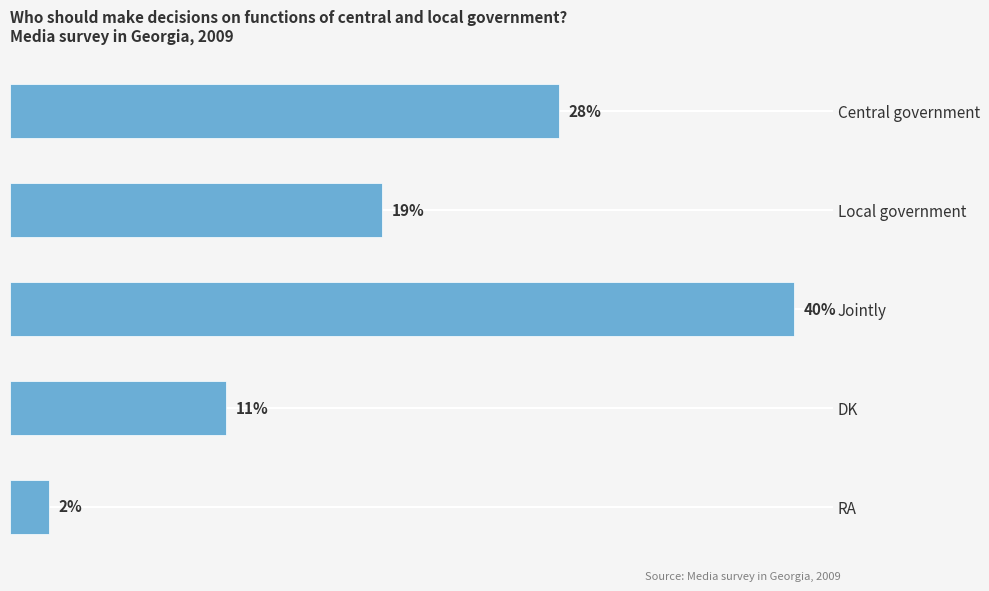

What is the label of the 5th bar from the bottom?

Central government